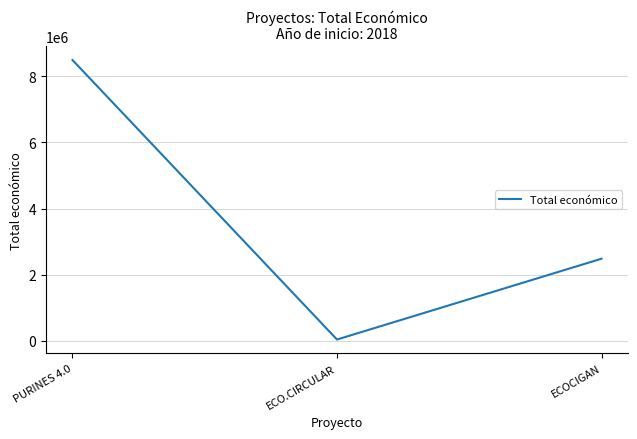

How many lines are shown in the chart?

1